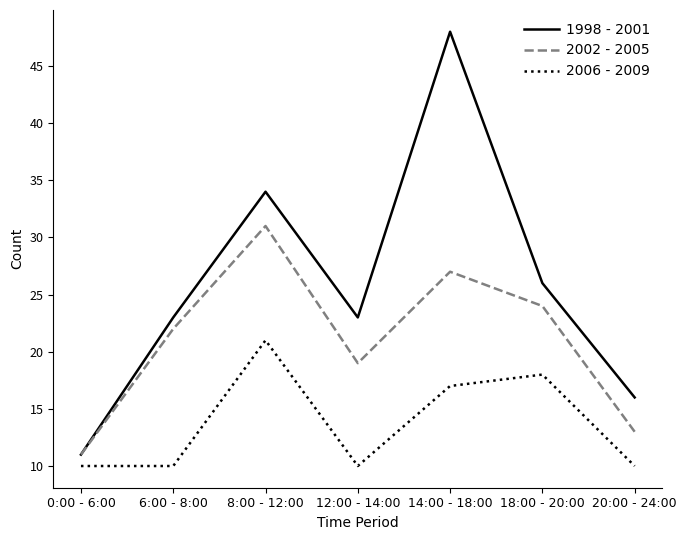

True or false: 2006 - 2009 and 1998 - 2001 intersect in this chart.

False